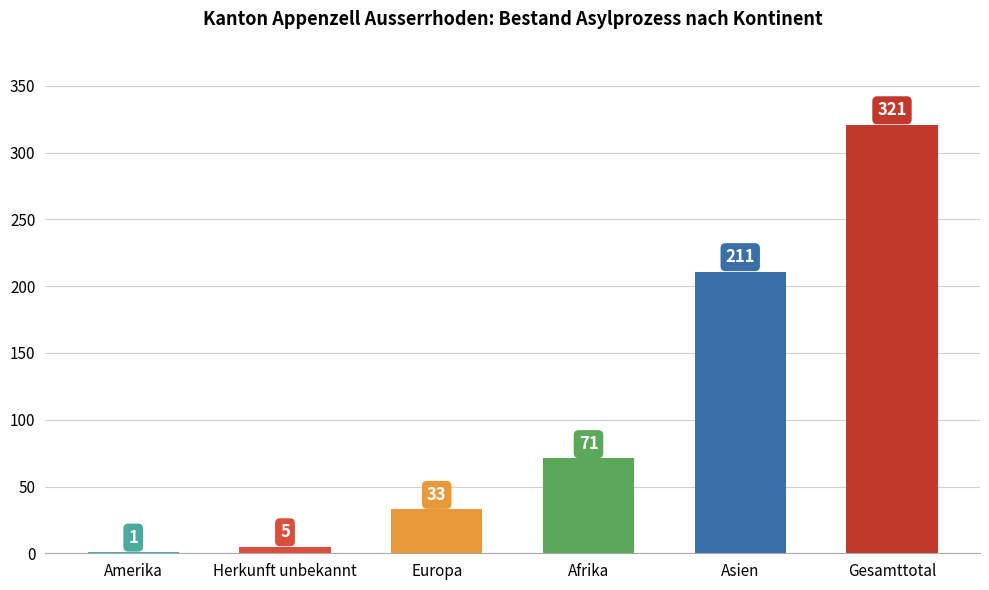

The chart shows a value of 33 at Europa. True or false?

True